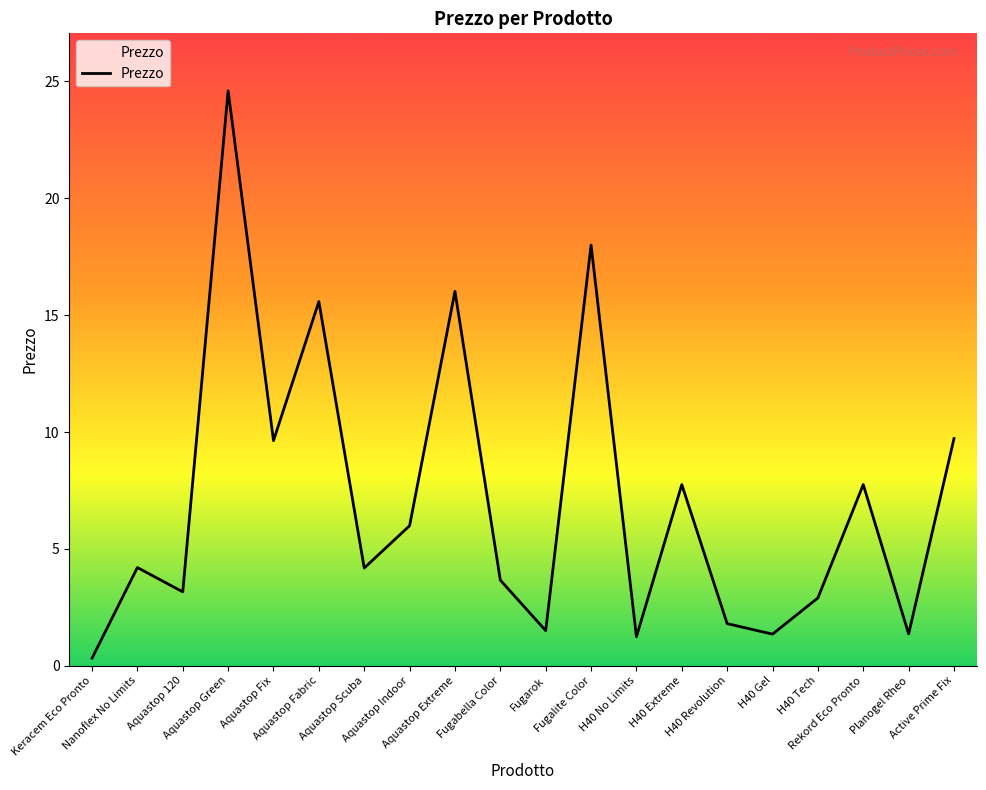

Reading right to left, extract all data points from this chart.

Active Prime Fix=9.7	Planogel Rheo=1.4	Rekord Eco Pronto=7.8	H40 Tech=2.9	H40 Gel=1.4	H40 Revolution=1.8	H40 Extreme=7.8	H40 No Limits=1.2	Fugalite Color=18.0	Fugarok=1.5	Fugabella Color=3.7	Aquastop Extreme=16.0	Aquastop Indoor=6.0	Aquastop Scuba=4.2	Aquastop Fabric=15.6	Aquastop Fix=9.6	Aquastop Green=24.6	Aquastop 120=3.2	Nanoflex No Limits=4.2	Keracem Eco Pronto=0.3